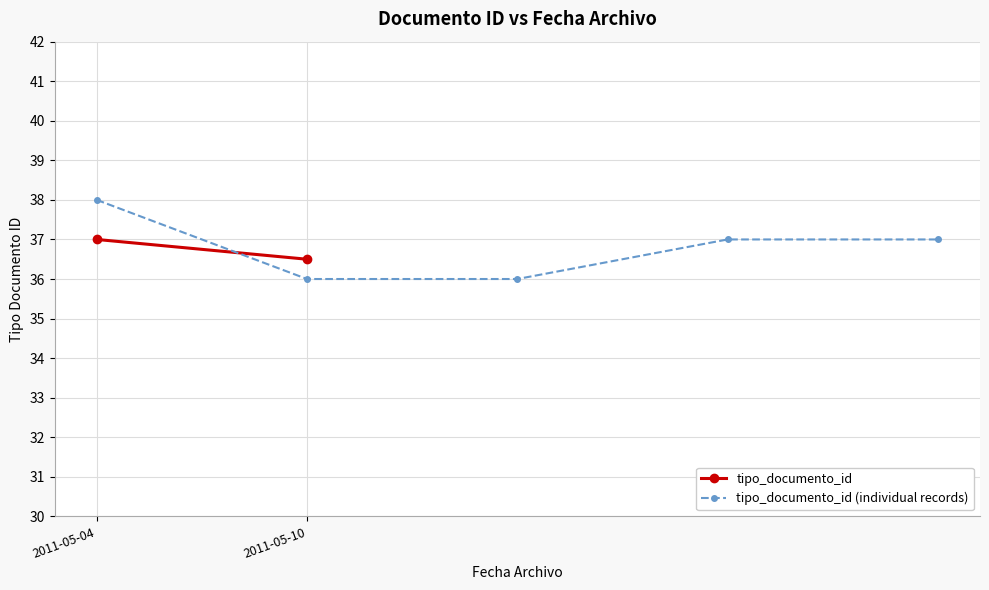

True or false: tipo_documento_id (individual records) has a value of 19 at 2011-05-04.

False